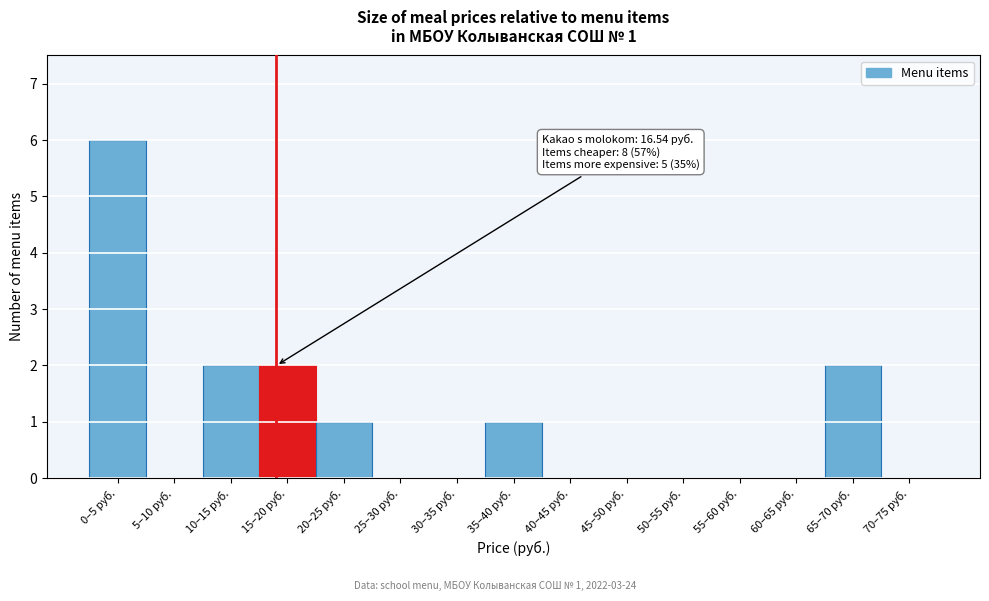

Reading left to right, transcribe all the data shown in this chart.

0–5 руб.=6	5–10 руб.=0	10–15 руб.=2	15–20 руб.=2	20–25 руб.=1	25–30 руб.=0	30–35 руб.=0	35–40 руб.=1	40–45 руб.=0	45–50 руб.=0	50–55 руб.=0	55–60 руб.=0	60–65 руб.=0	65–70 руб.=2	70–75 руб.=0